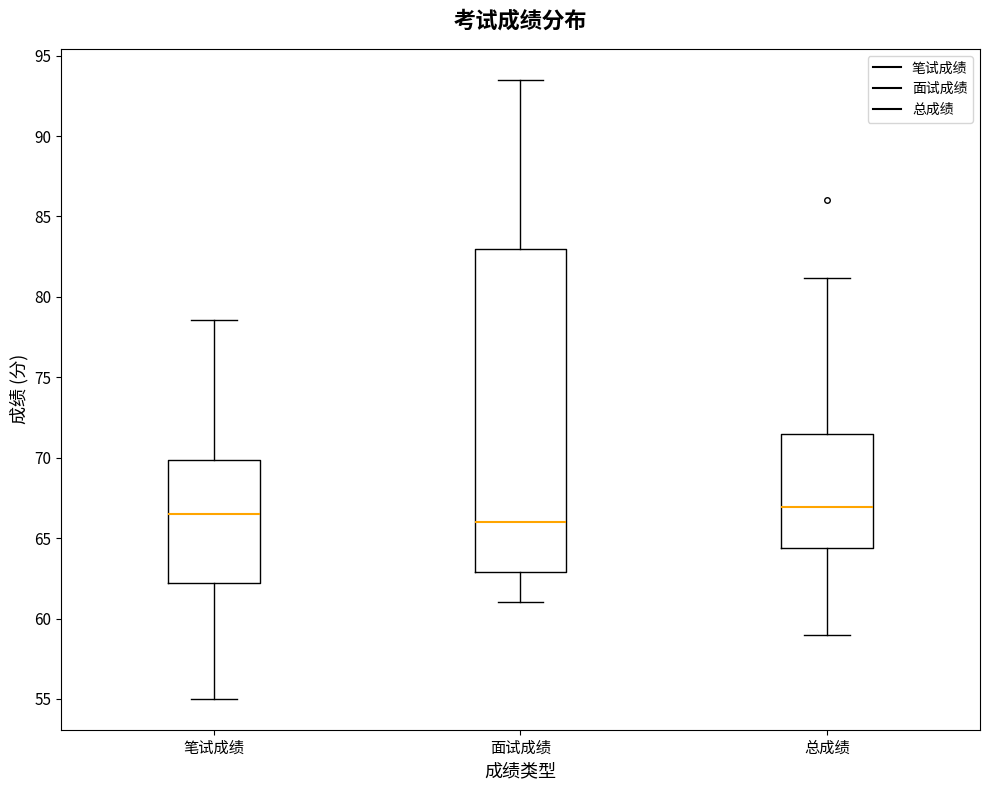

Reading left to right, transcribe this box plot: for each box, give where its median line is, the range the box spans, and where its two whiskers end, as read against the y-axis. The values are not printed on the chart, so give them approximately, as read against the axis.

笔试成绩: median 66.5, box 62.0 to 70.0, whiskers 55.0 to 78.5
面试成绩: median 66.0, box 63.0 to 83.0, whiskers 61.0 to 93.5
总成绩: median 67.0, box 64.5 to 71.5, whiskers 59.0 to 81.0